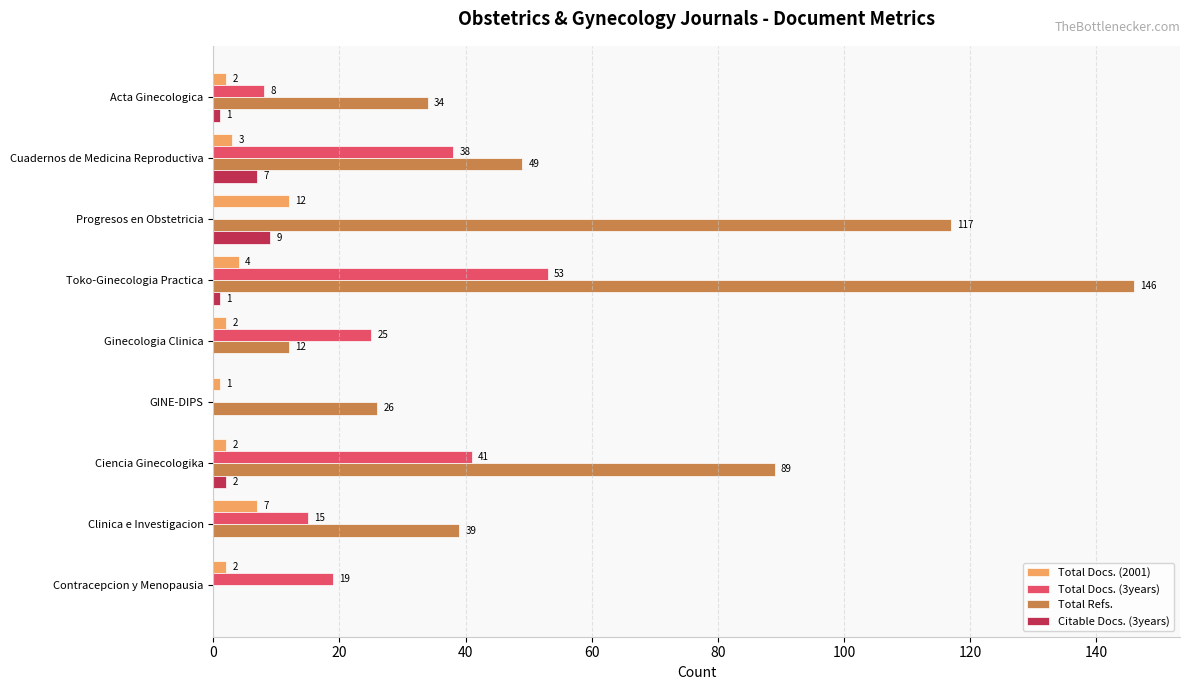

Between GINE-DIPS and Ciencia Ginecologika, which series saw the biggest shift?

Total Refs.